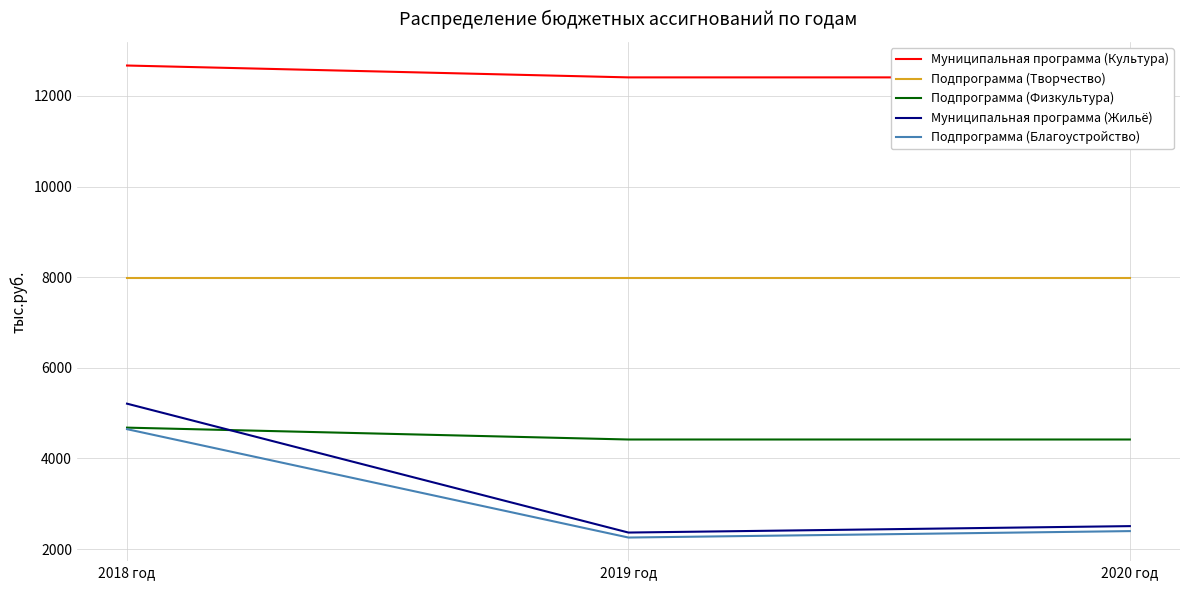

How many series are shown in this chart?

5